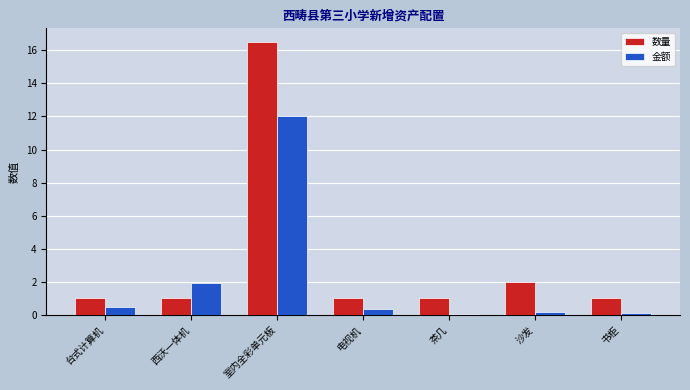

At which category does the chart reach its peak across all series?

室内全彩单元板